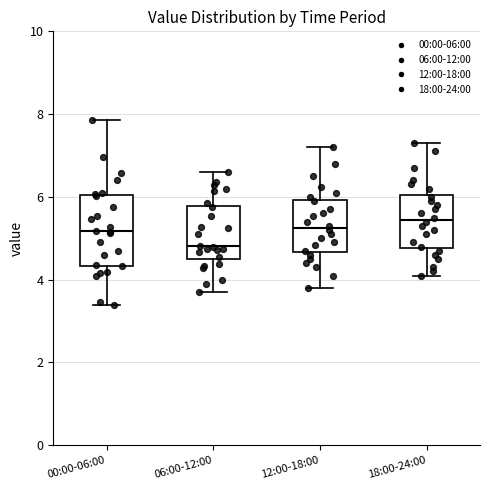

Where does the upper whisker of the box for 18:00-24:00 end on the y-axis? The values are not printed on the chart, so give them approximately, as read against the axis.

7.4